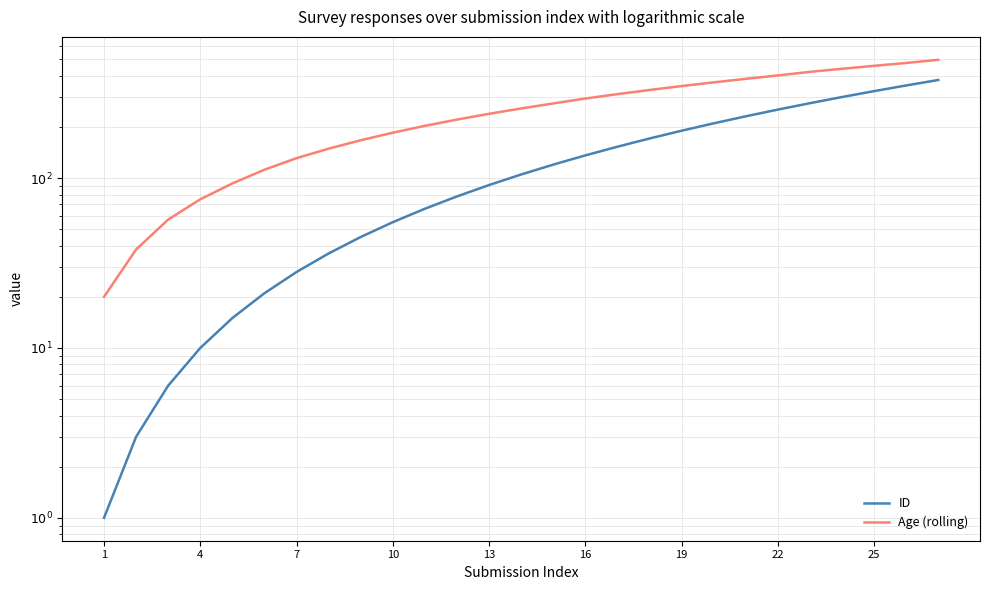

True or false: ID and Age (rolling) intersect in this chart.

False